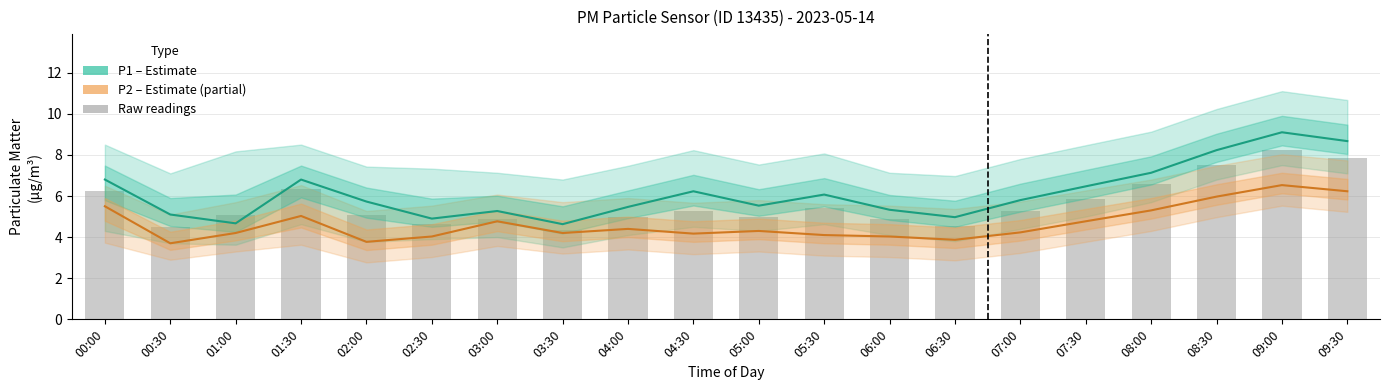

What is the maximum value for P1 (PM10)?

9.1